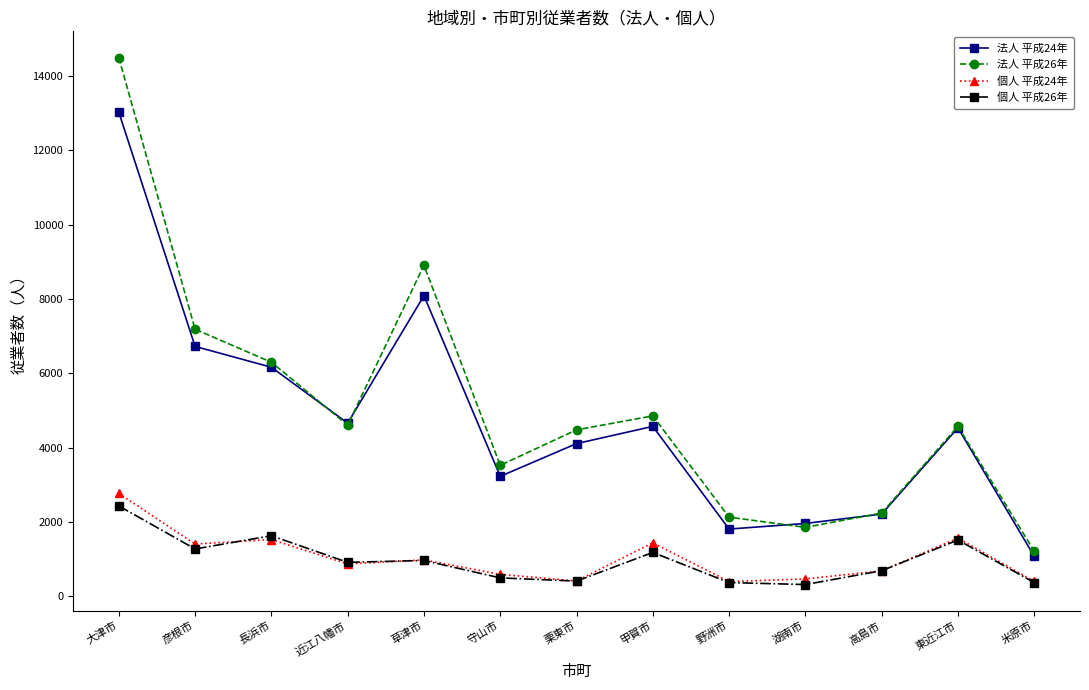

Rank the series by their maximum value, from highest to lowest.

法人 平成26年, 法人 平成24年, 個人 平成24年, 個人 平成26年